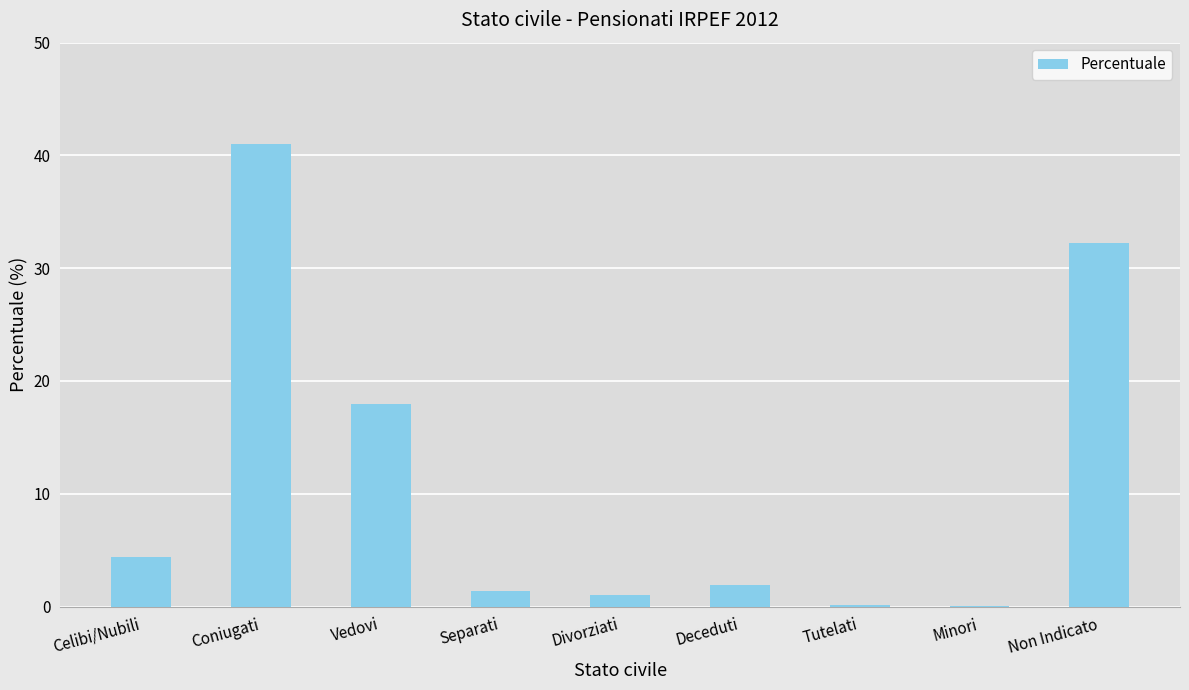

Which category has the highest value across all series?

Coniugati